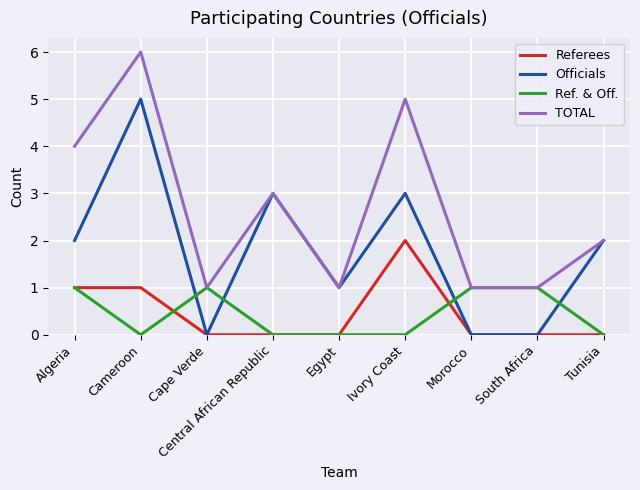

The value of Ref. & Off. at Ivory Coast is -1. True or false?

False